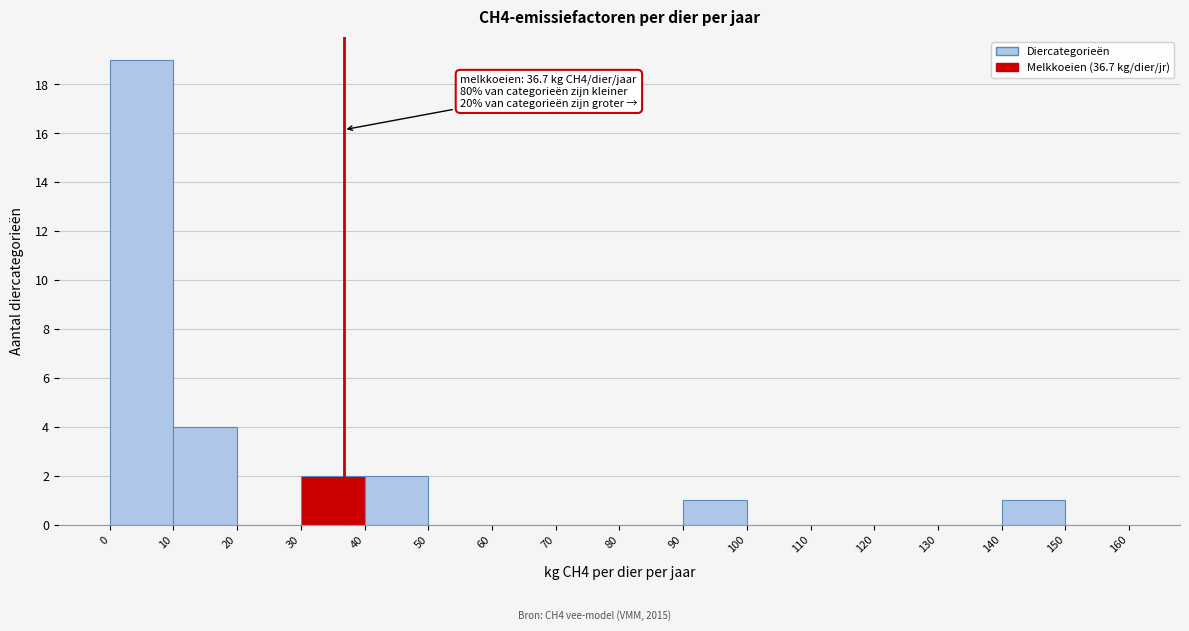

Which range on the x-axis has the tallest bar?

0 to 10